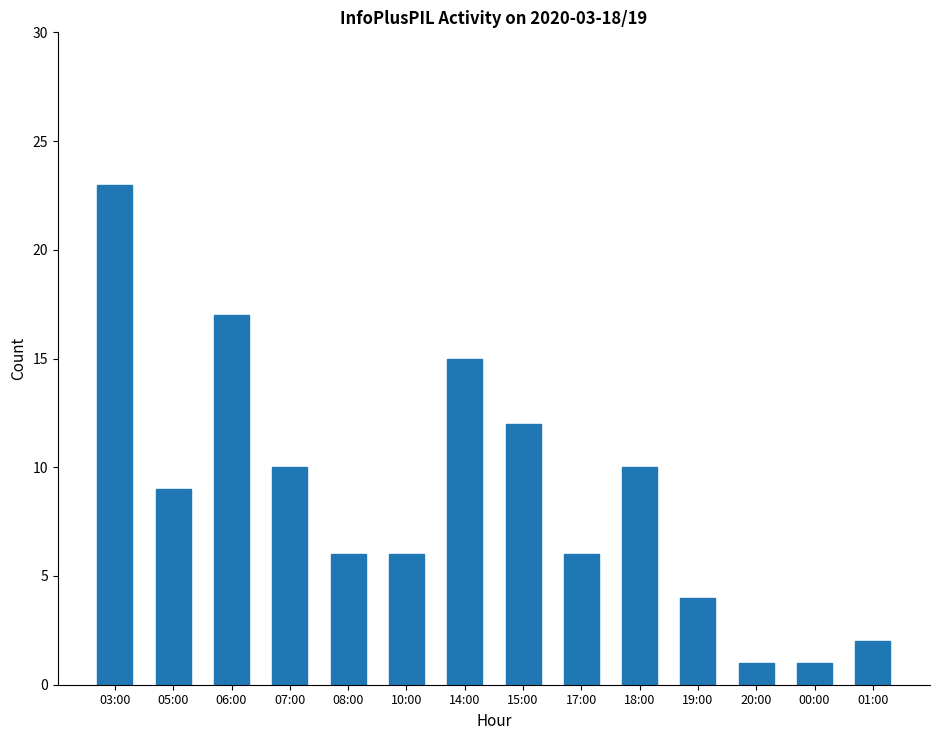

Are the bars grouped side by side (vs. stacked)?

No